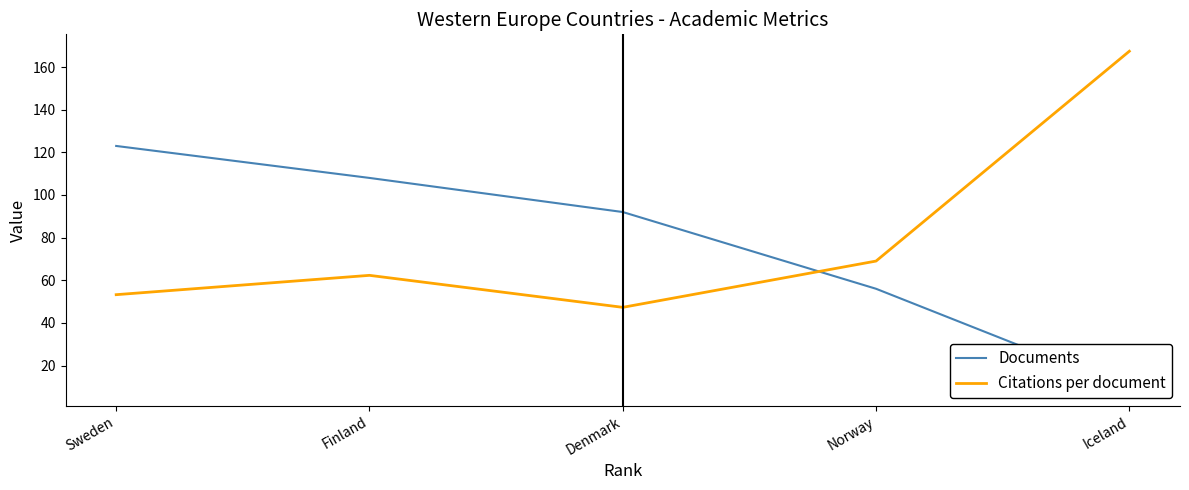

How many interior local peaks does the Citations per document series have?

1